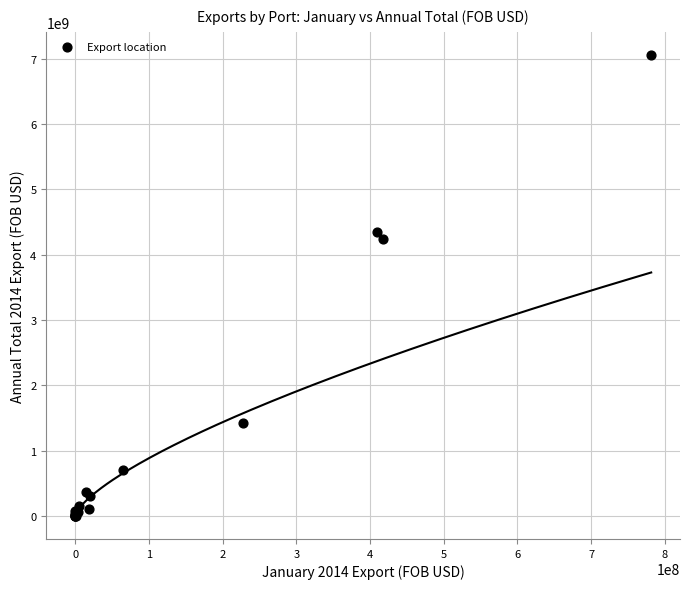

What Y value in the scatter plot is closest to 3528366864?

4231465996.7